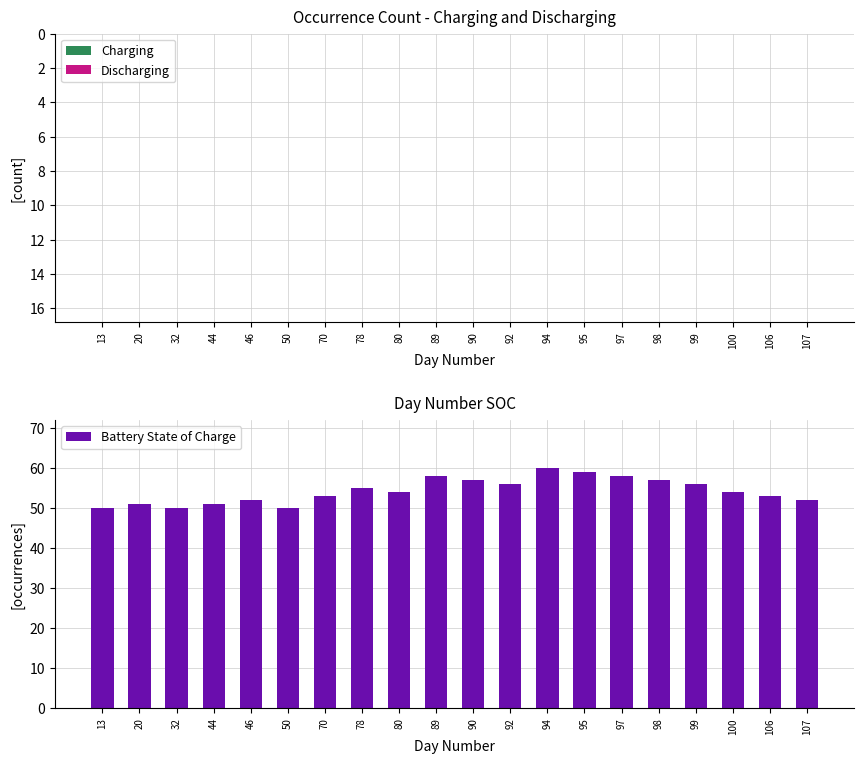

How many categories are shown in the chart?

20